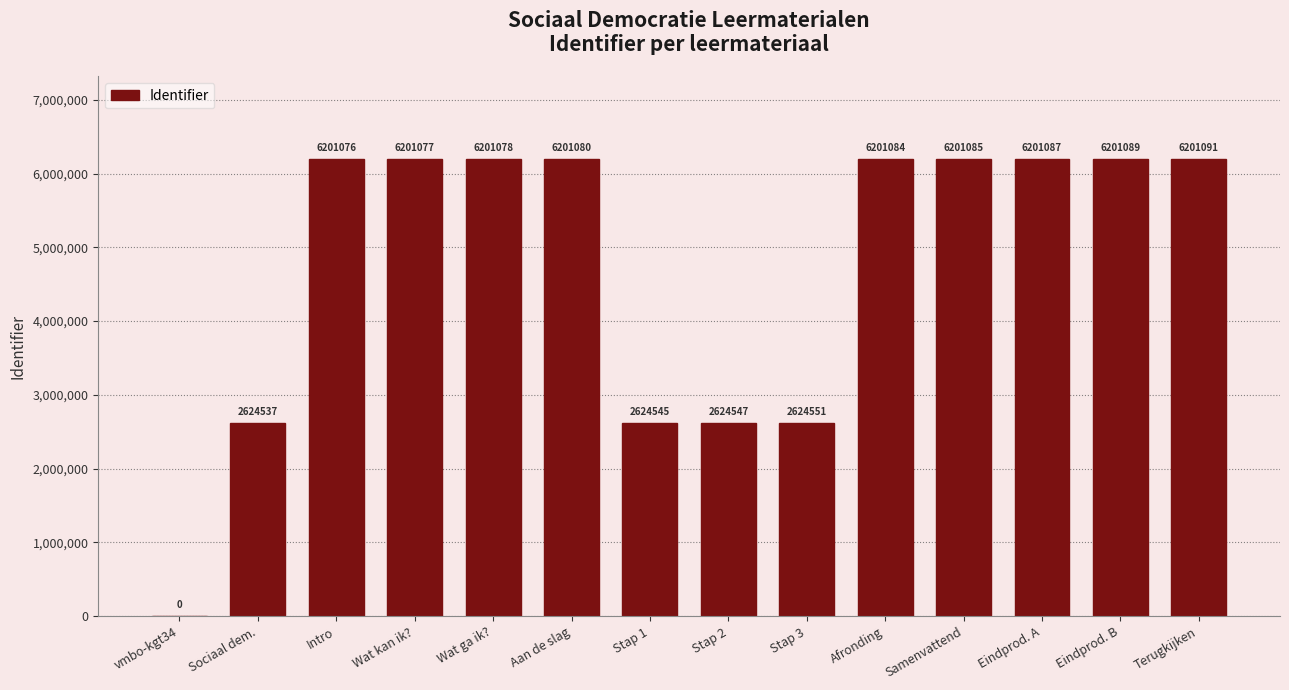

Reading left to right, transcribe all the data shown in this chart.

0	2624537	6201076	6201077	6201078	6201080	2624545	2624547	2624551	6201084	6201085	6201087	6201089	6201091